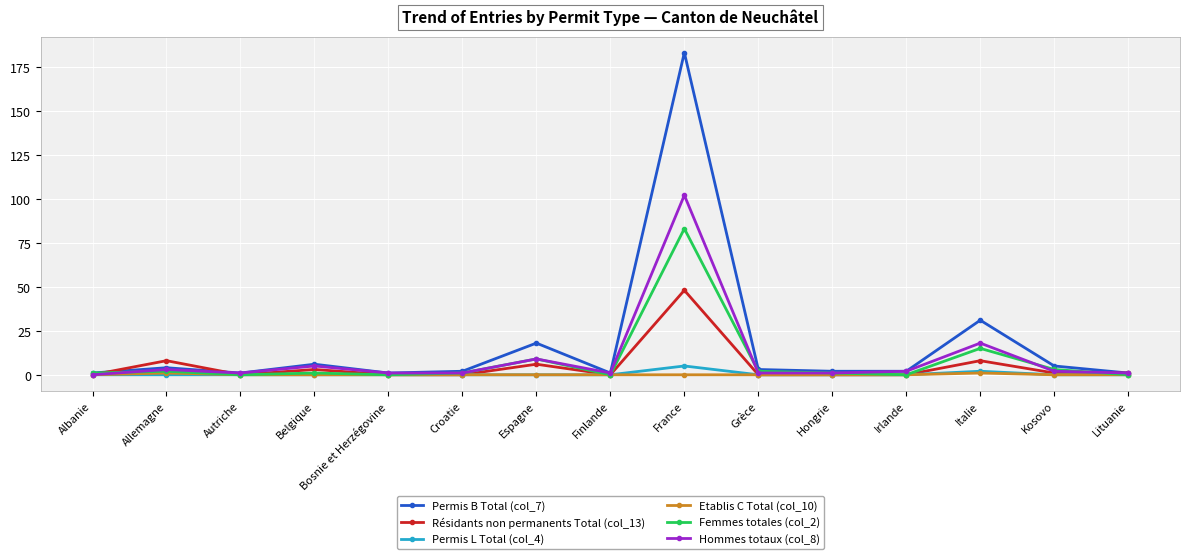

At which category is the sum across all series the highest?

France